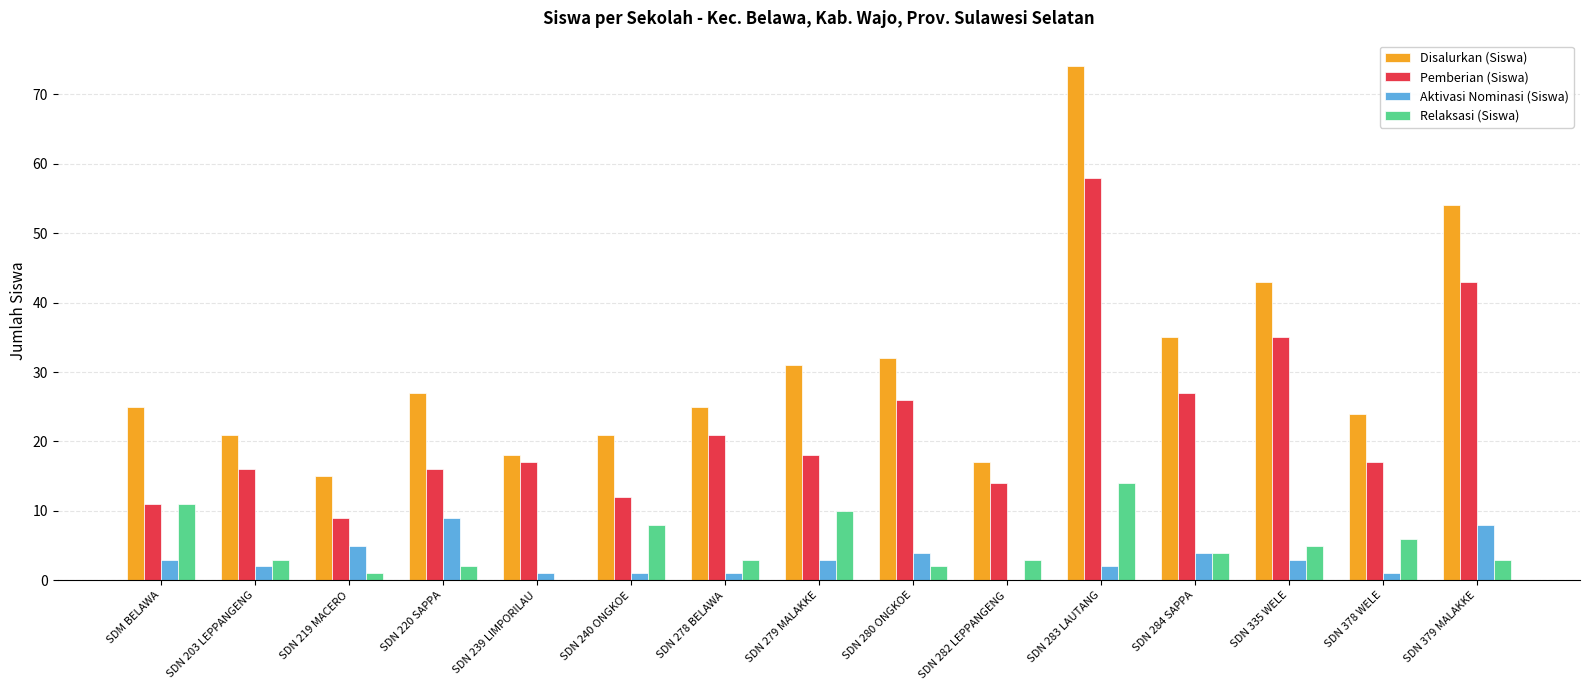

The value of Disalurkan (Siswa) at SDM BELAWA is 25. True or false?

True